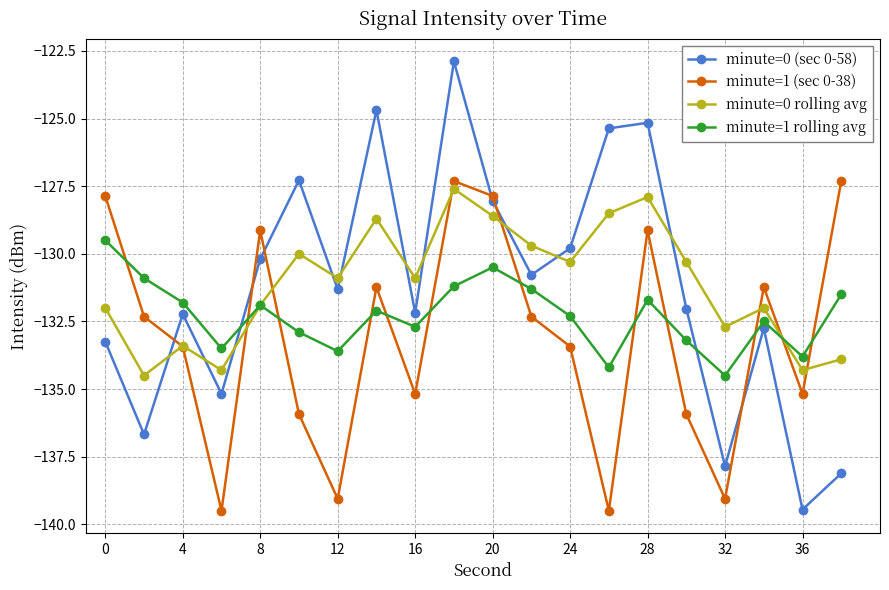

Does the chart display data point markers on the line(s)?

Yes